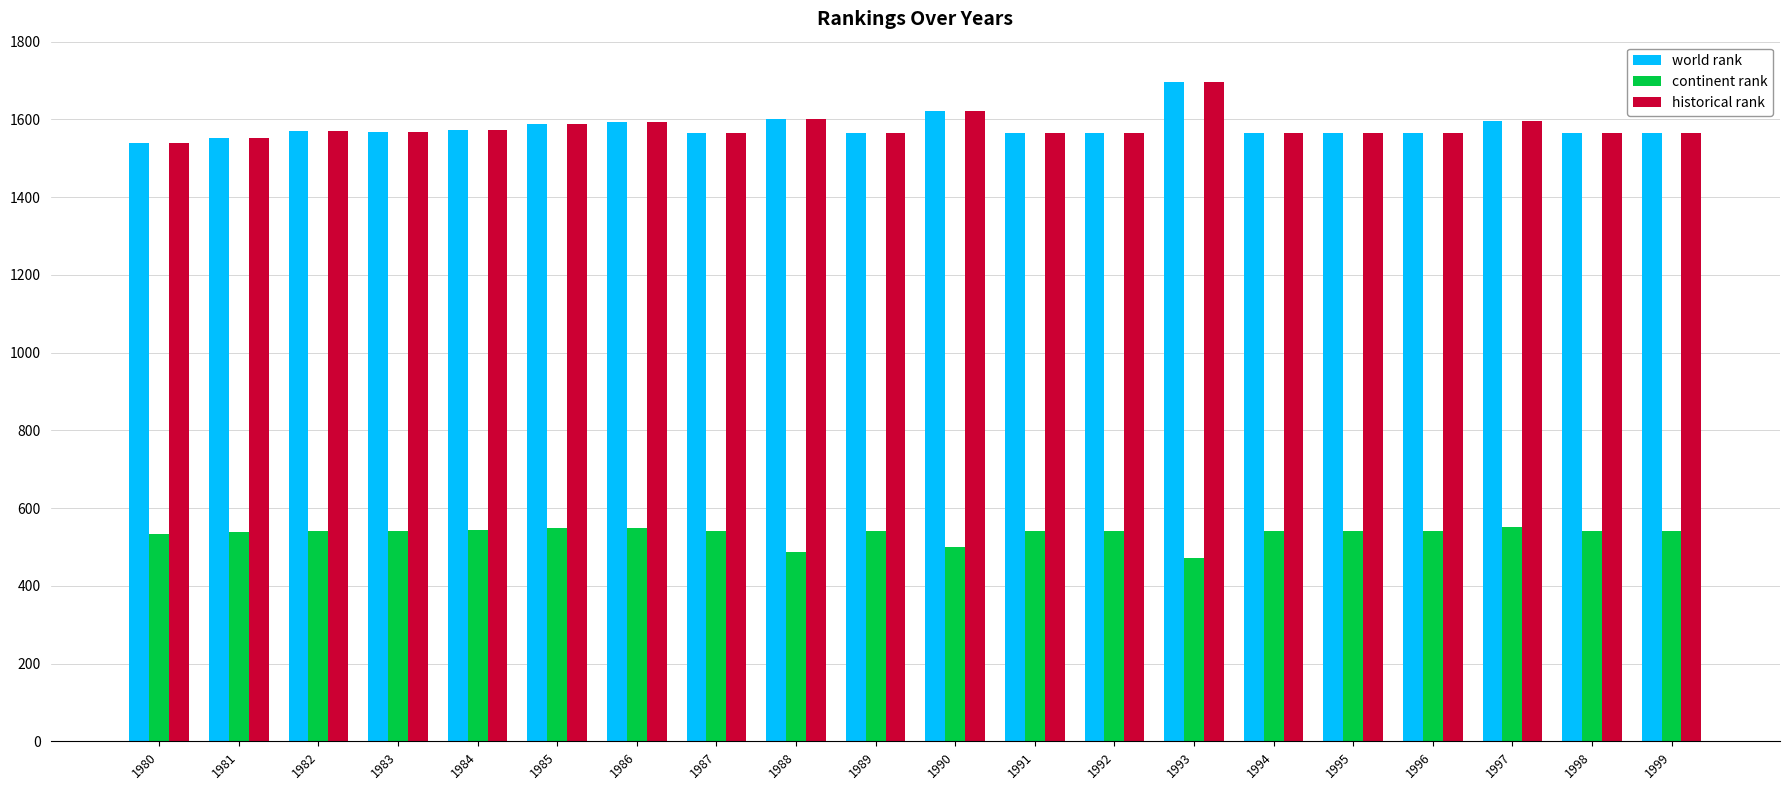

The world rank series shows 1564 at 1992. True or false?

True